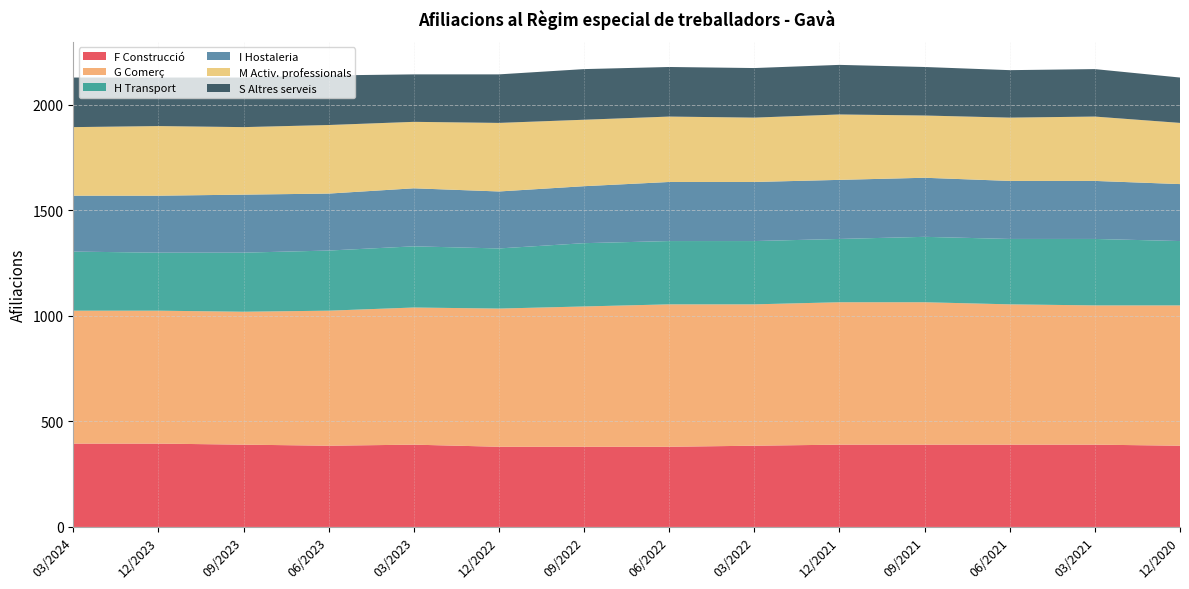

Reading left to right, list all the values displayed in this chart.

F Construcció: 03/2024=395	12/2023=395	09/2023=390	06/2023=385	03/2023=390	12/2022=380	09/2022=380	06/2022=380	03/2022=385	12/2021=390	09/2021=390	06/2021=390	03/2021=390	12/2020=385
G Comerç: 03/2024=630	12/2023=630	09/2023=630	06/2023=640	03/2023=650	12/2022=655	09/2022=665	06/2022=675	03/2022=670	12/2021=675	09/2021=675	06/2021=665	03/2021=660	12/2020=665
H Transport: 03/2024=280	12/2023=275	09/2023=280	06/2023=285	03/2023=290	12/2022=285	09/2022=300	06/2022=300	03/2022=300	12/2021=300	09/2021=310	06/2021=310	03/2021=315	12/2020=305
I Hostaleria: 03/2024=265	12/2023=270	09/2023=275	06/2023=270	03/2023=275	12/2022=270	09/2022=270	06/2022=280	03/2022=280	12/2021=280	09/2021=280	06/2021=275	03/2021=275	12/2020=270
M Activ. professionals: 03/2024=325	12/2023=330	09/2023=320	06/2023=325	03/2023=315	12/2022=325	09/2022=315	06/2022=310	03/2022=305	12/2021=310	09/2021=295	06/2021=300	03/2021=305	12/2020=290
S Altres serveis: 03/2024=235	12/2023=230	09/2023=235	06/2023=235	03/2023=225	12/2022=230	09/2022=240	06/2022=235	03/2022=235	12/2021=235	09/2021=230	06/2021=225	03/2021=225	12/2020=215